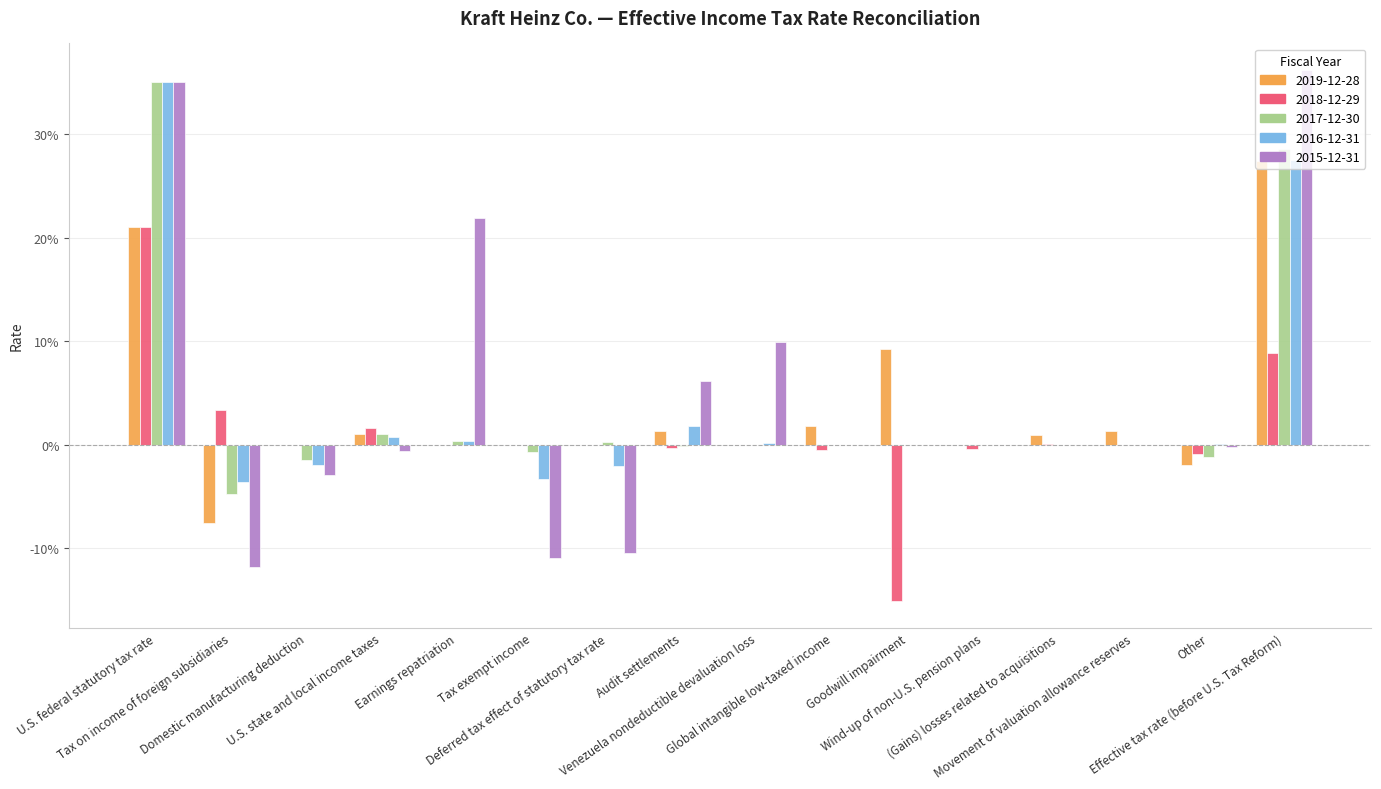

What are all the series names shown in the legend?

2019-12-28, 2018-12-29, 2017-12-30, 2016-12-31, 2015-12-31